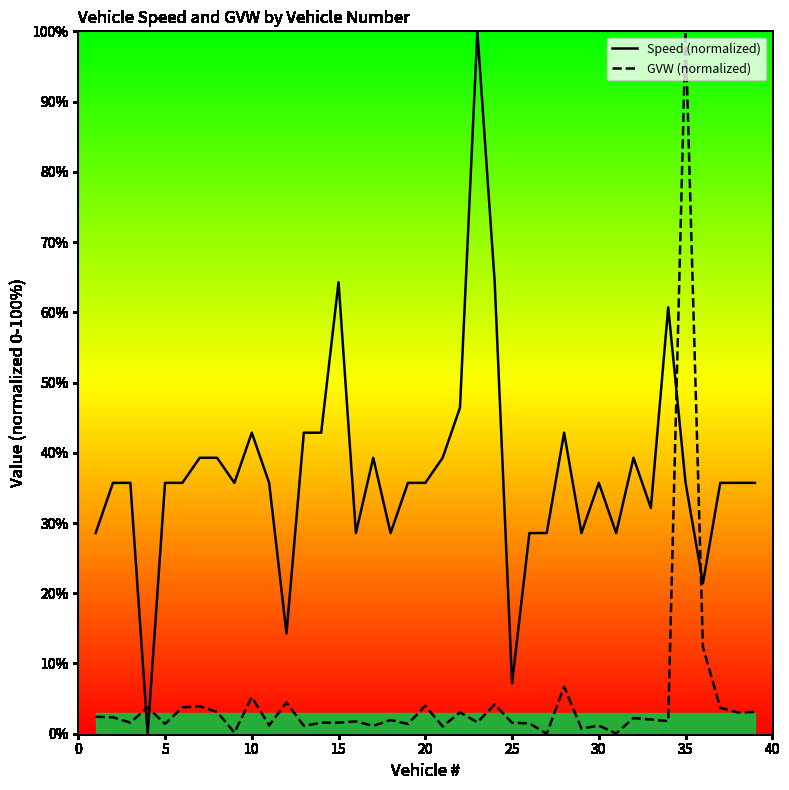

How many lines are shown in the chart?

2